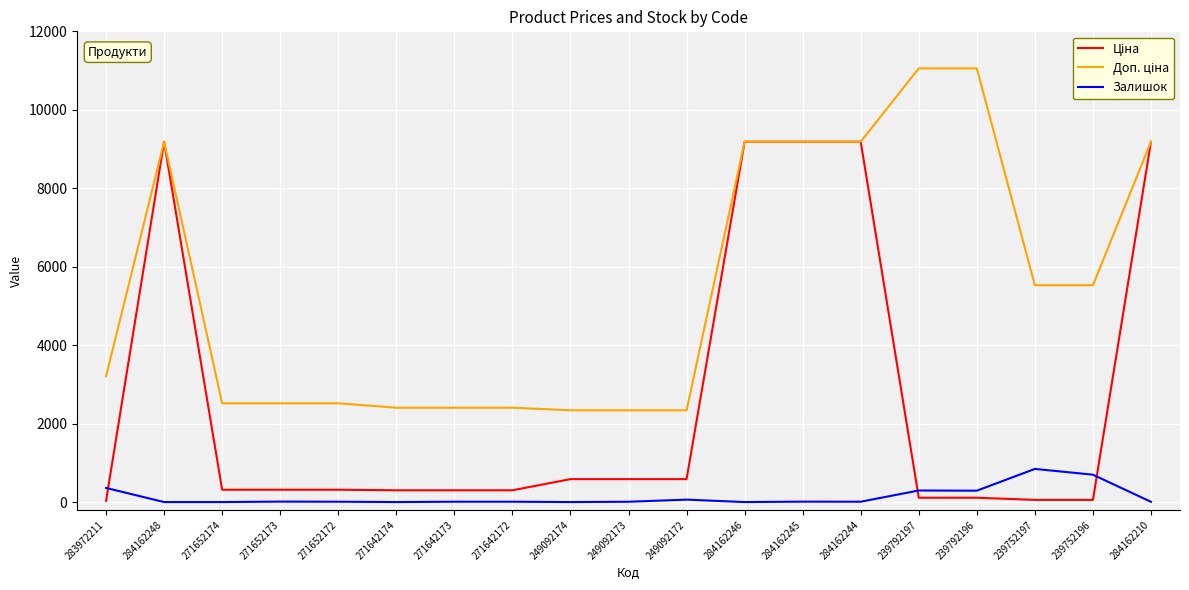

What is the maximum value for Залишок?

845.0